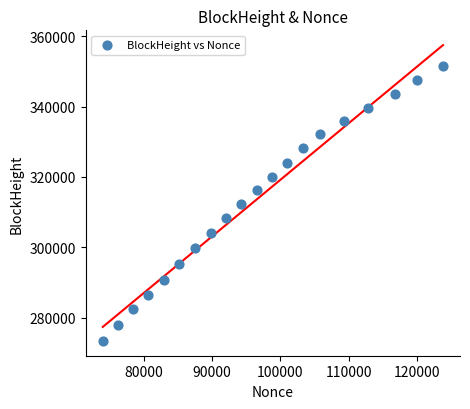

What is the range of X values (max minus min)?

49752